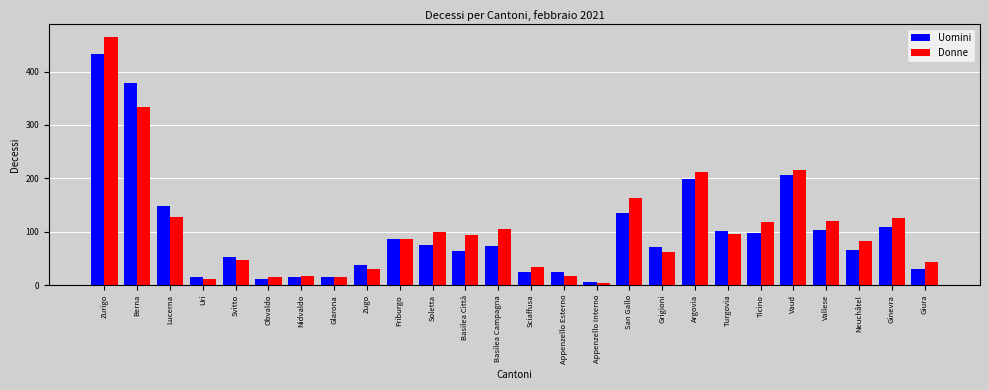

What is the spread (max minus min) of values at Grigioni?

9